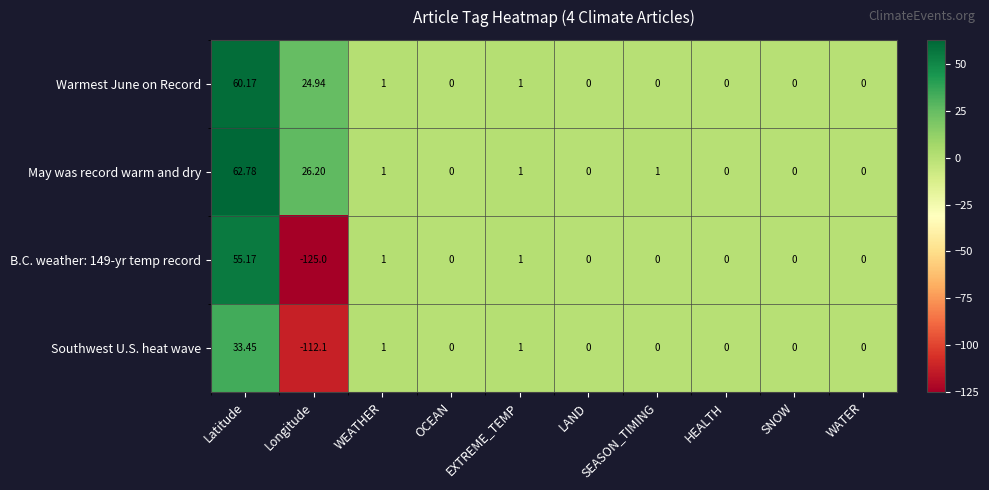

At which label does Southwest U.S. heat wave first exceed 0?

Latitude